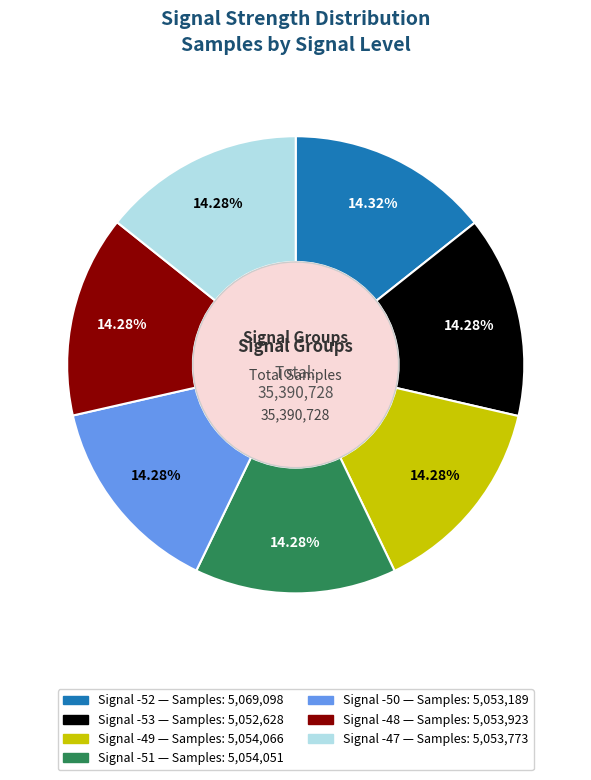

Does any single category account for the majority?

No